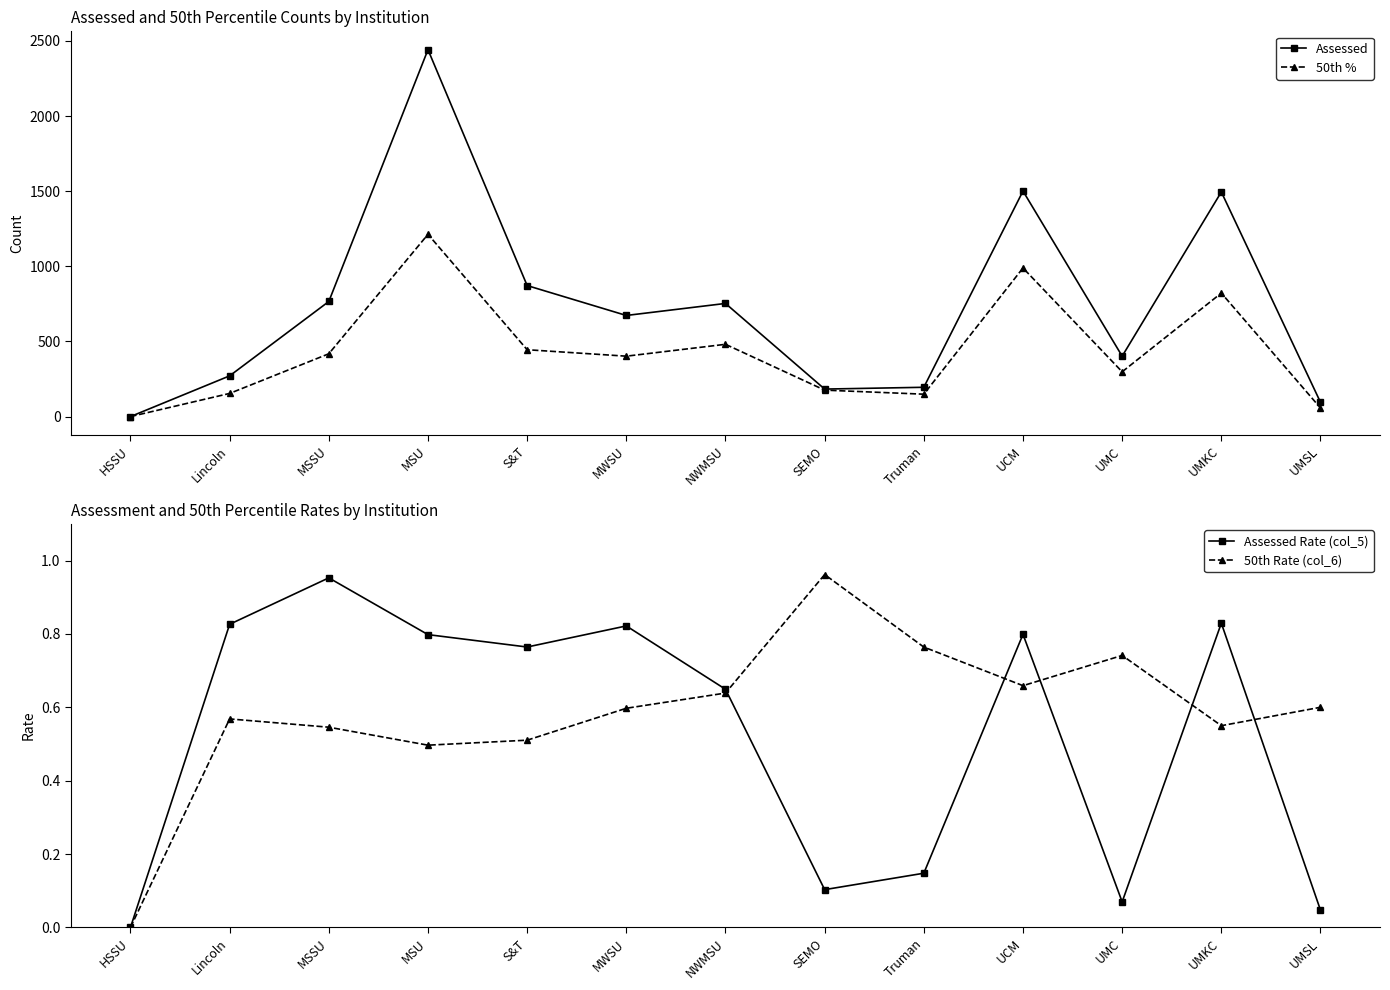

What is the difference between the maximum and second lowest values in the 50th Rate (col_6) series?

0.5